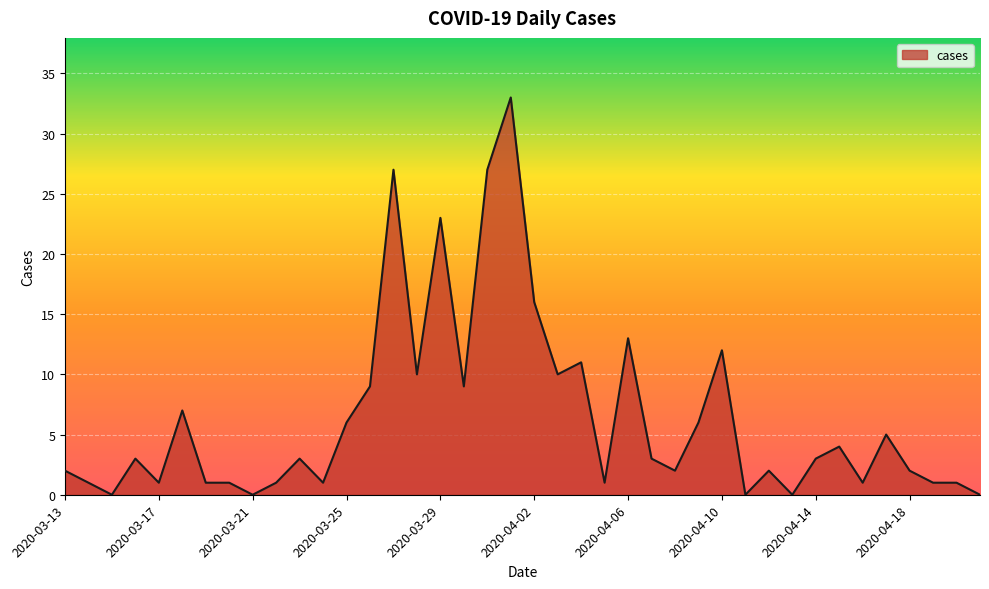

What is the difference between the maximum and minimum values?

33